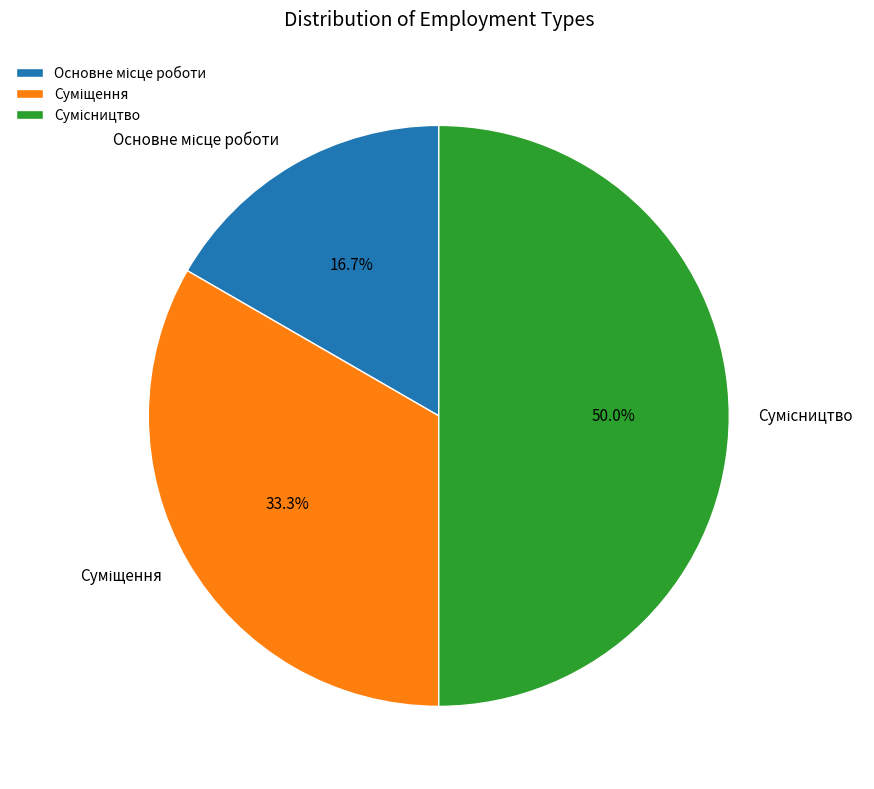

Count the number of slices in the pie.

3